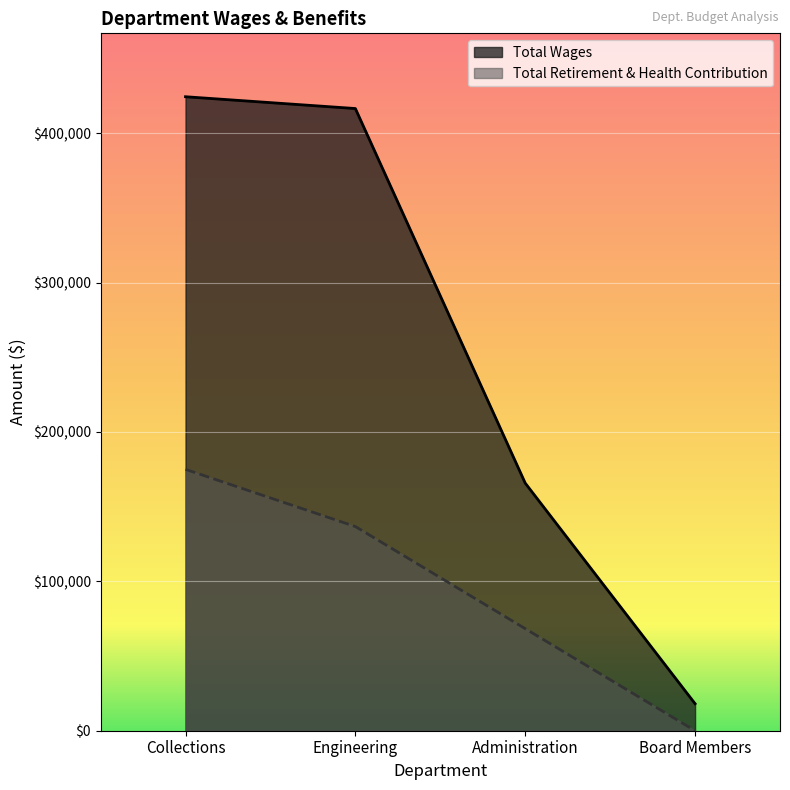

What is the label of the 2nd point from the right?

Administration